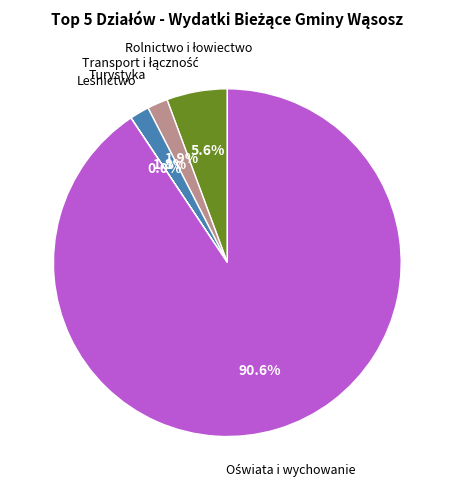

Does any single category account for the majority?

Yes